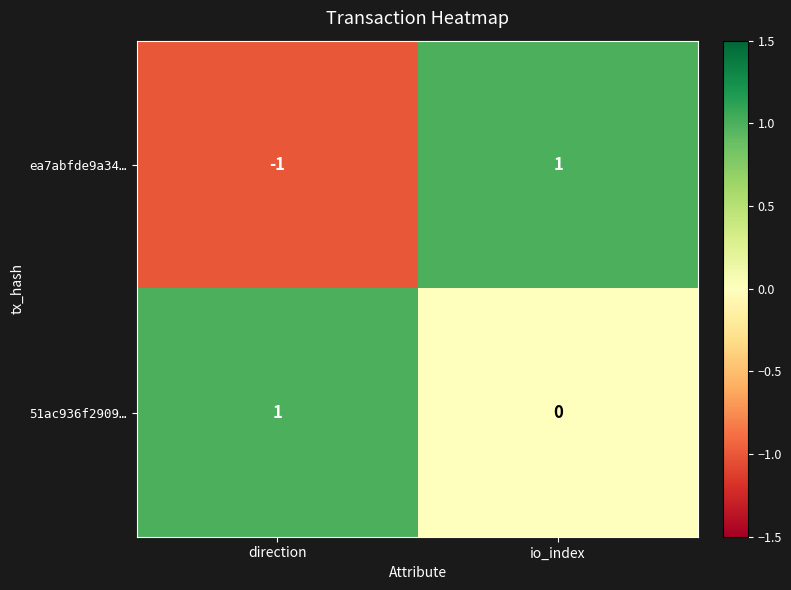

Is the value of 51ac936f2909… at io_index greater than the value of ea7abfde9a34… at direction?

Yes